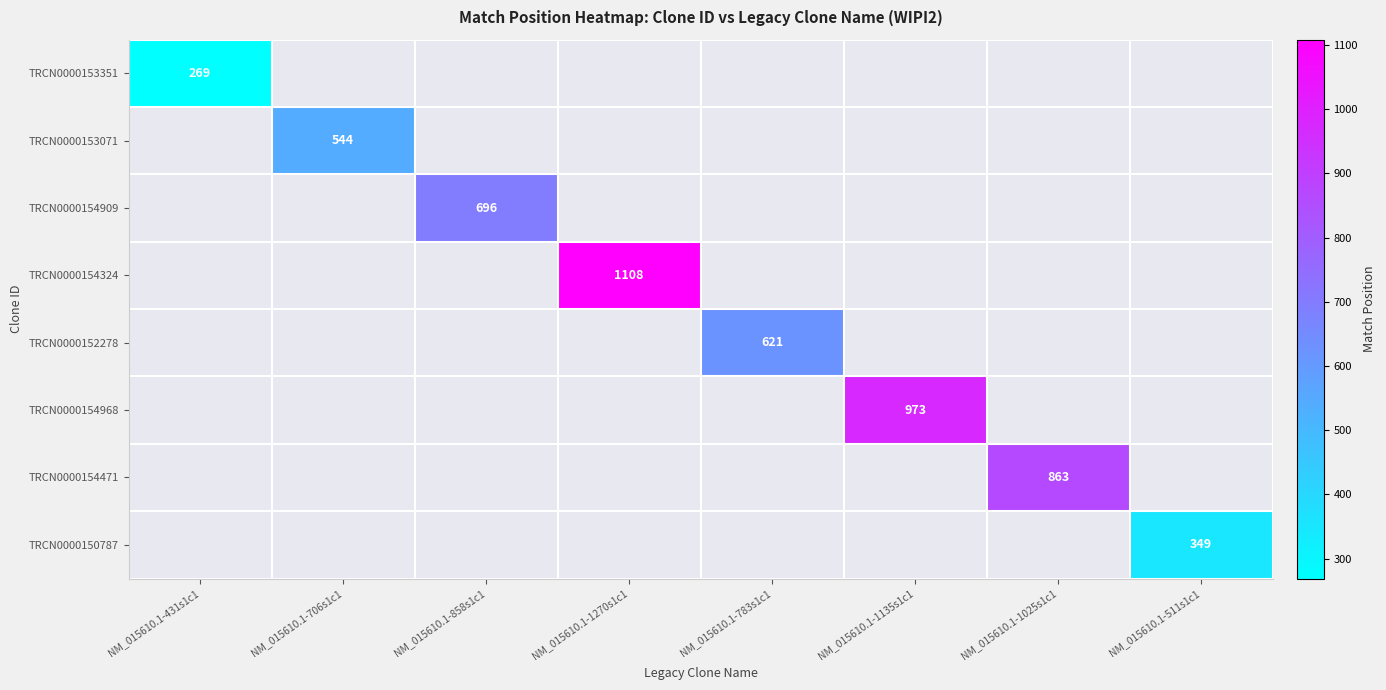

The TRCN0000154968 series shows 1342 at NM_015610.1-1135s1c1. True or false?

False